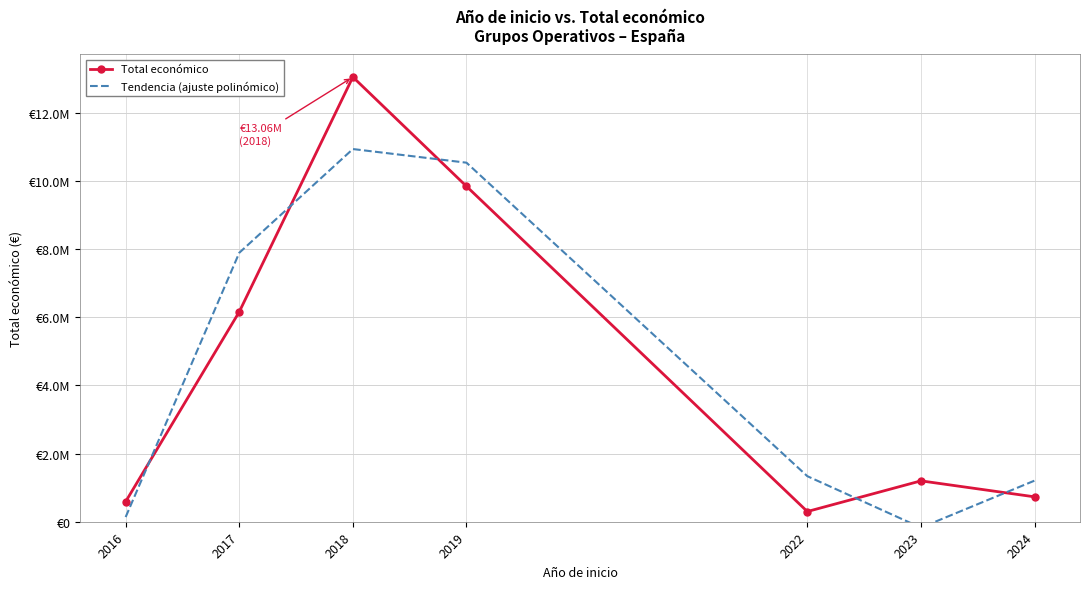

Which series changed the most between 2018 and 2024?

Total económico